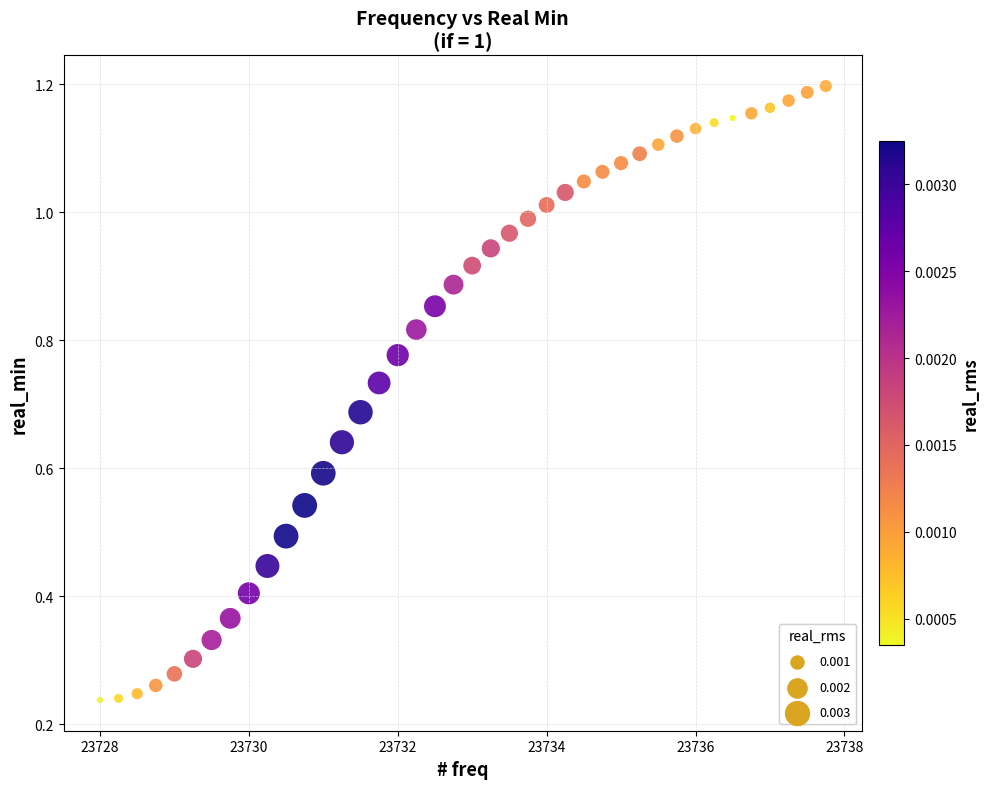

What is the range of X values (max minus min)?

9.8